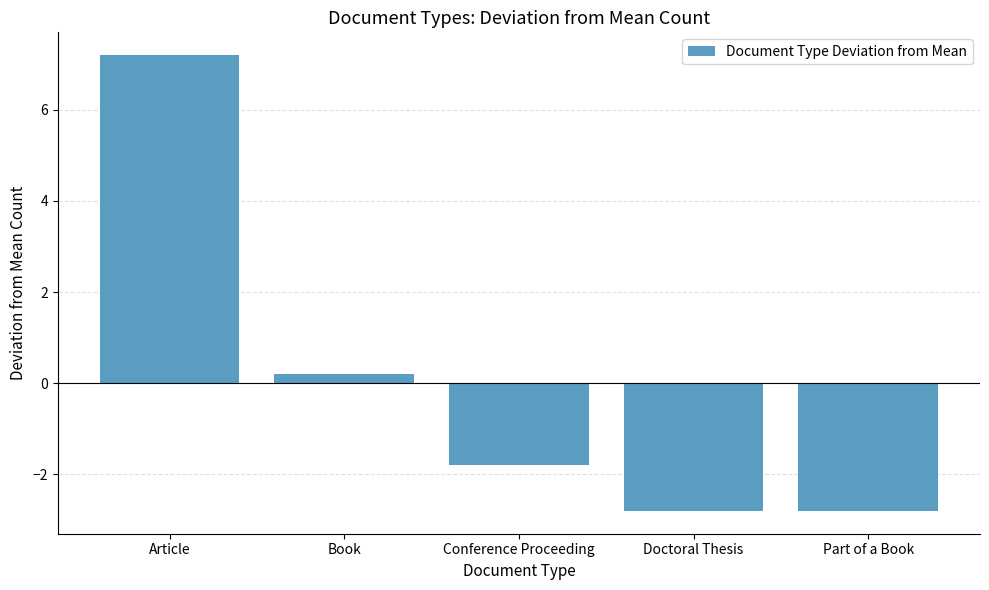

Reading left to right, what are all the values shown in this chart?

Article=7.2	Book=0.2	Conference Proceeding=-1.8	Doctoral Thesis=-2.8	Part of a Book=-2.8